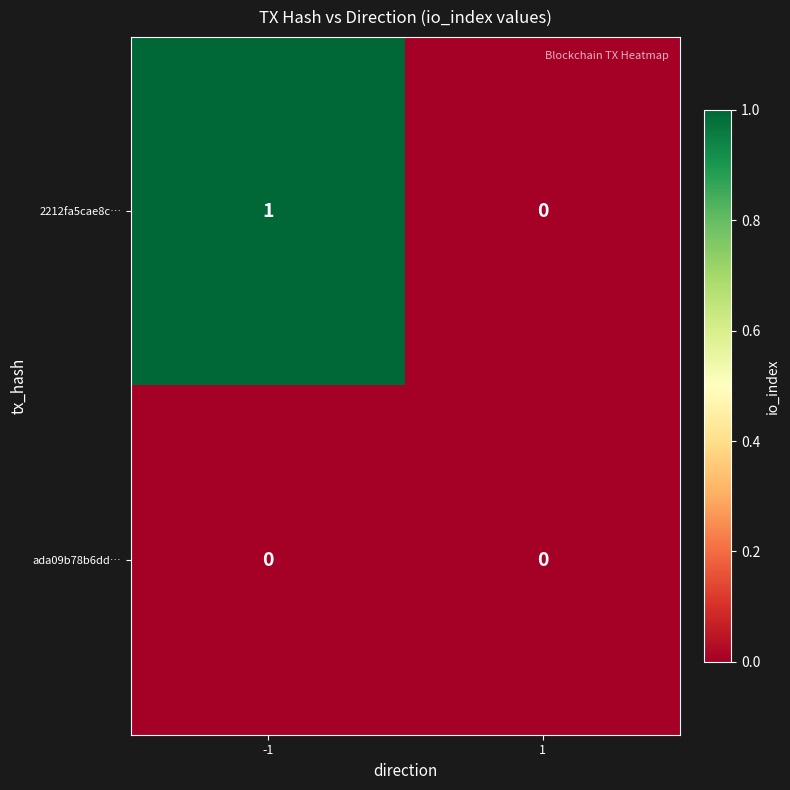

Which series has the widest spread of values?

2212fa5cae8c…